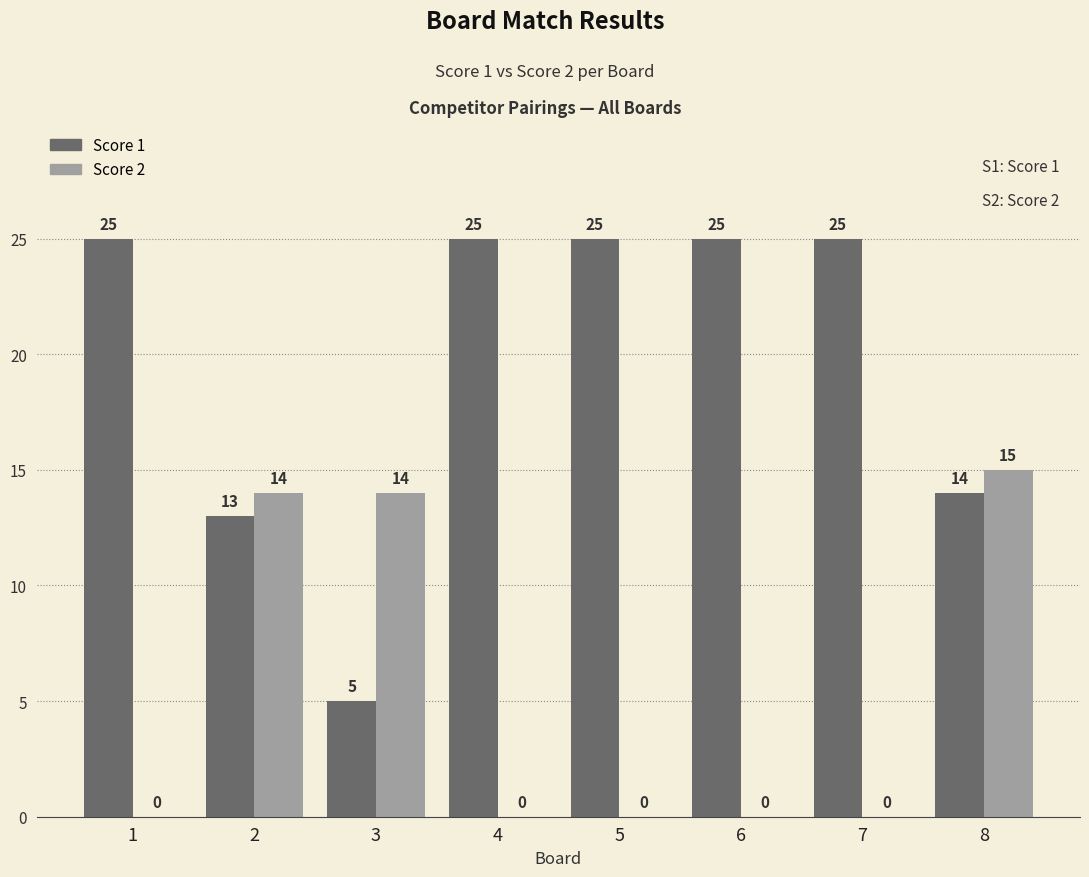

The value of Score 1 at 1 is 25. True or false?

True